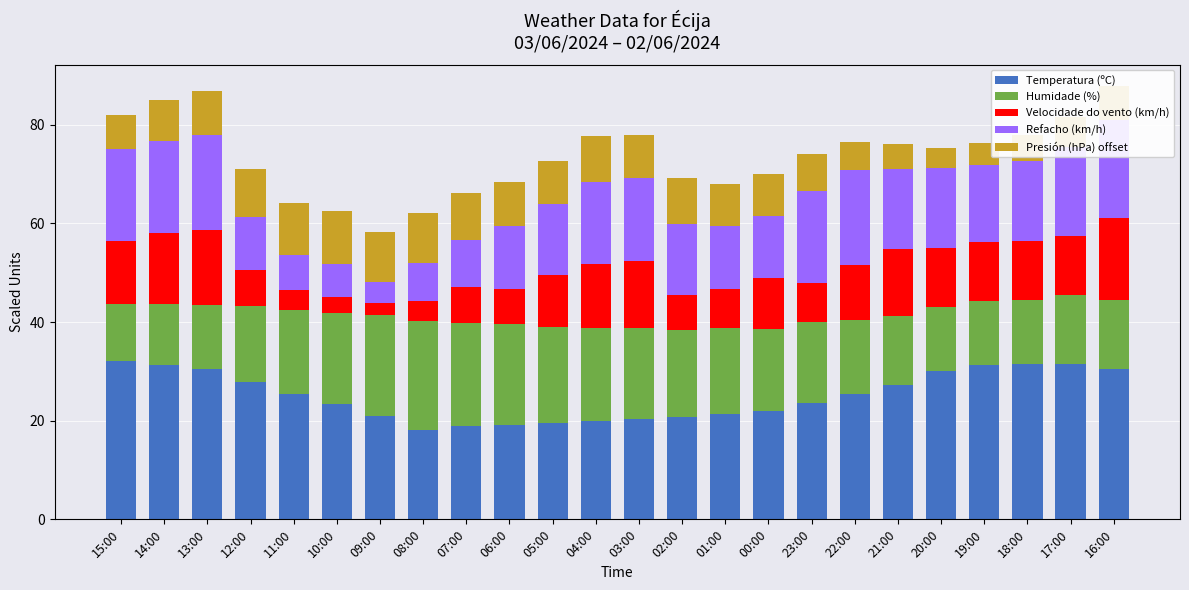

What is the label of the 11th bar from the right?

02:00